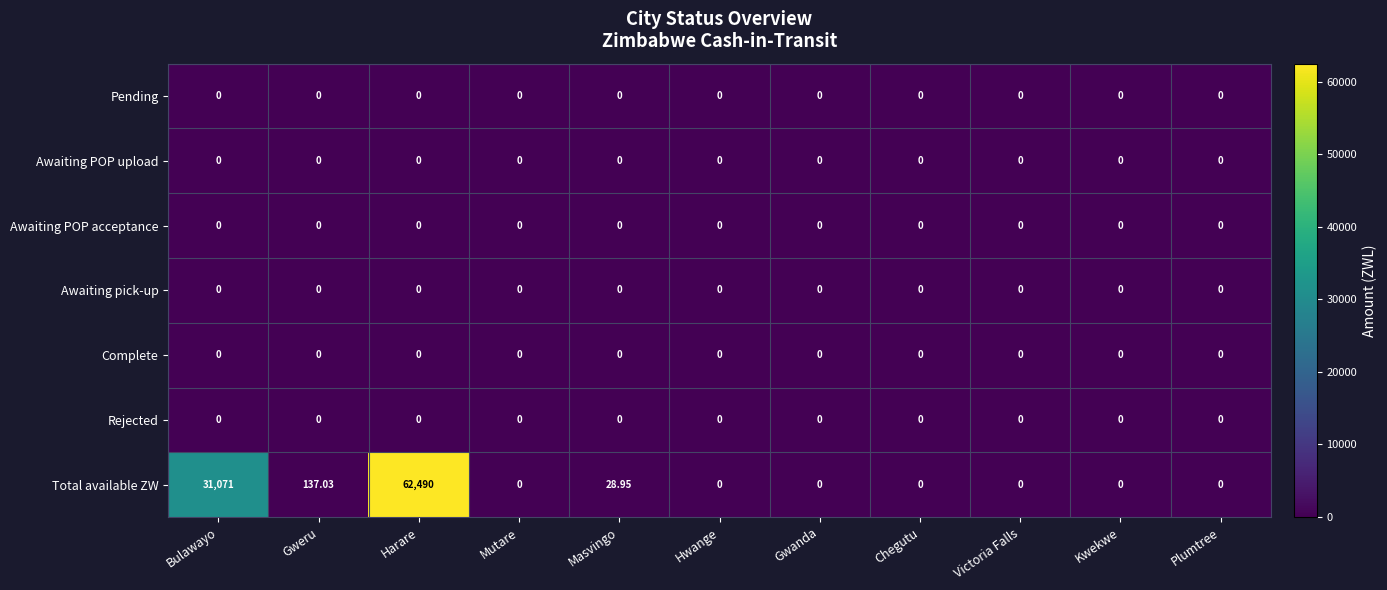

Which series changed the most between Harare and Mutare?

Total available ZW